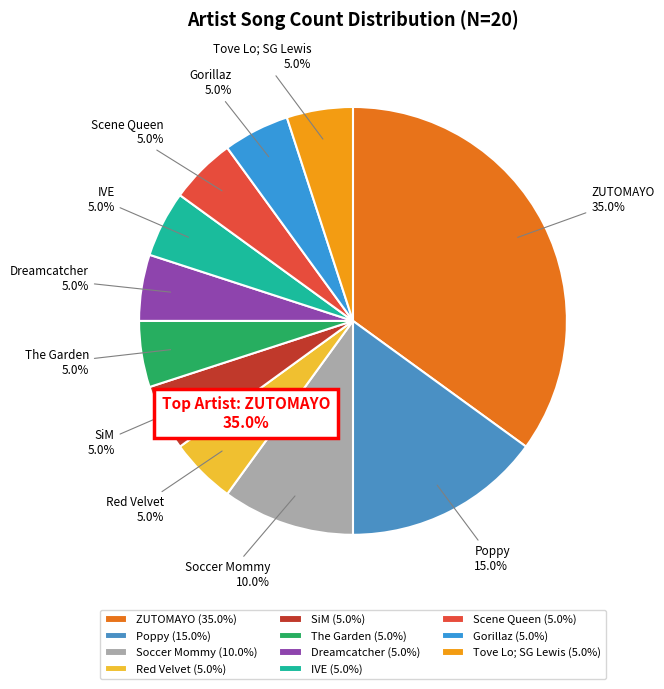

Combined, what portion of the pie is IVE and Red Velvet?

10.0%